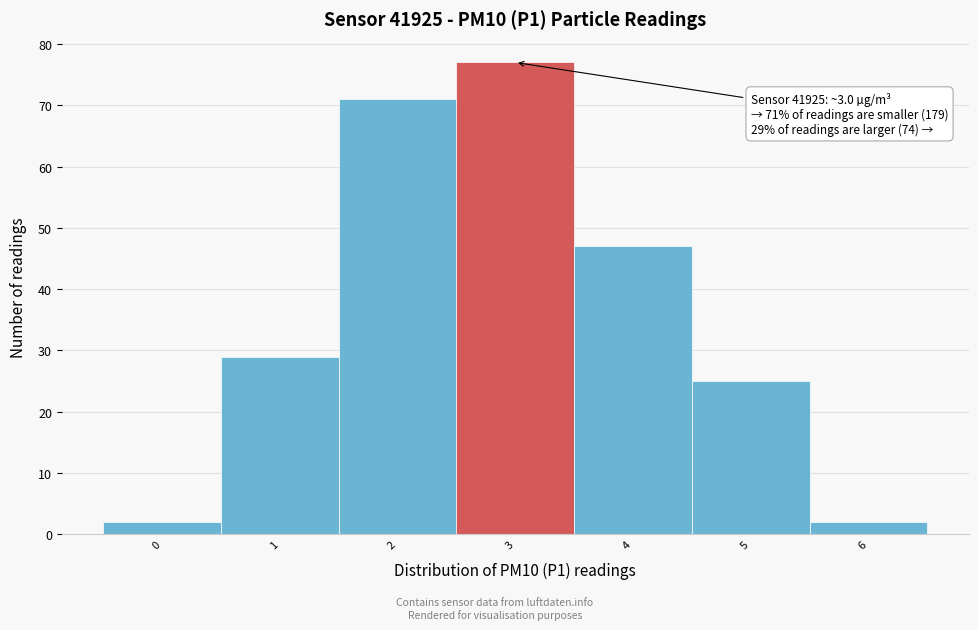

Reading left to right, list all the values displayed in this chart.

2	29	71	77	47	25	2